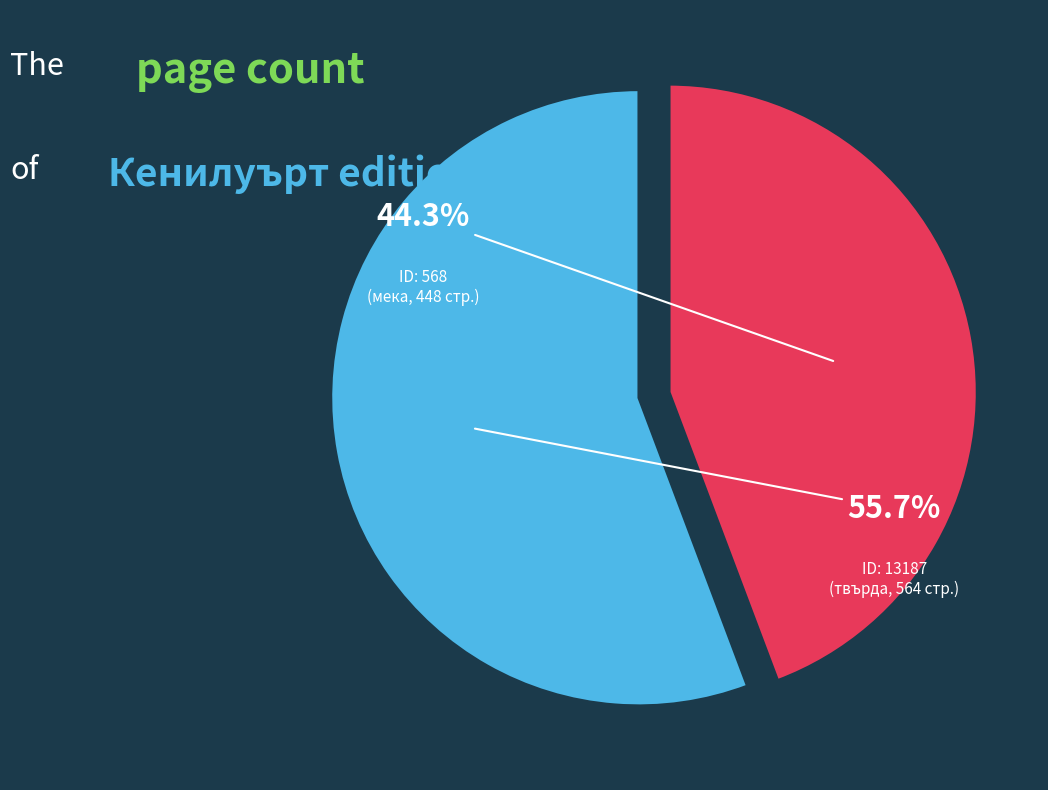

Does any single category account for the majority?

Yes